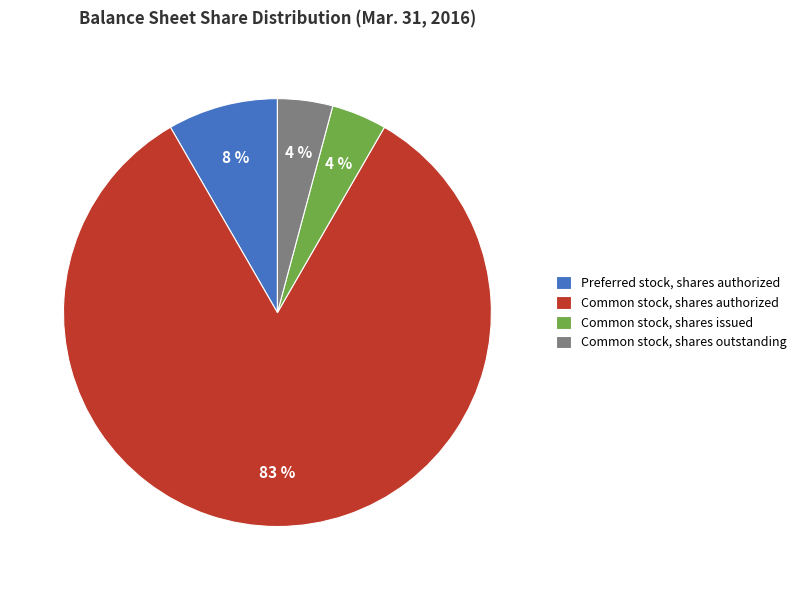

What is the ratio of the value at Common stock, shares issued to the value at Preferred stock, shares authorized?

0.5